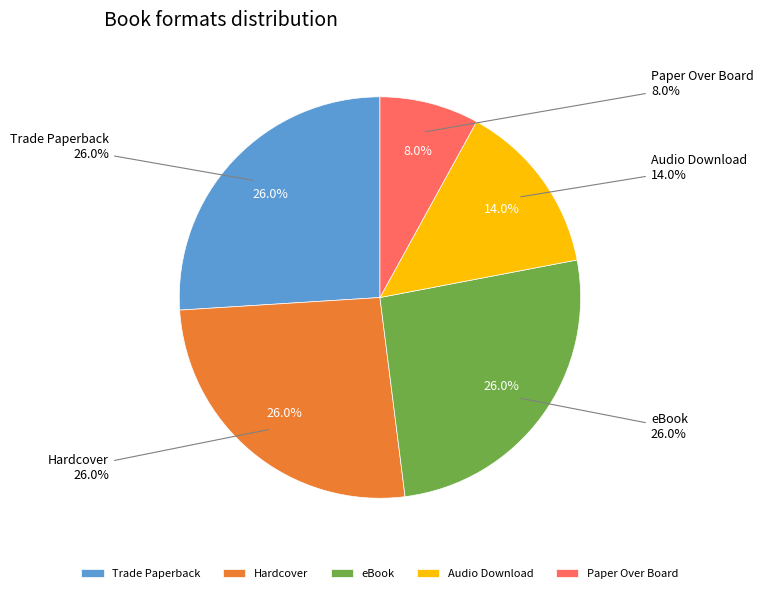

Is it true that Paper Over Board is 1% of the pie?

False